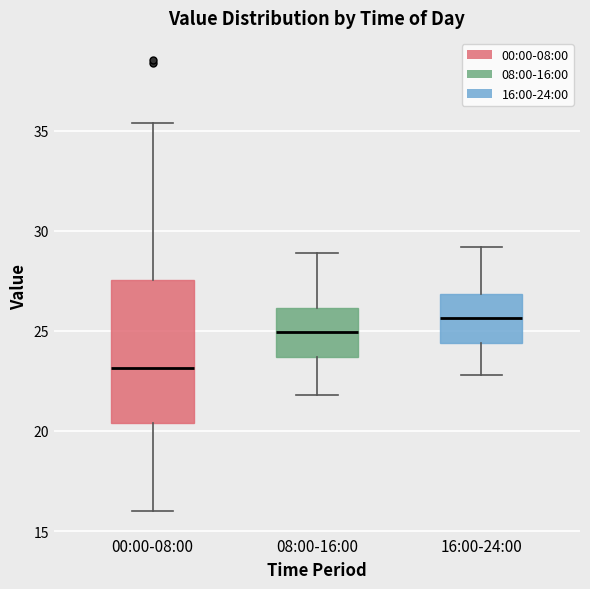

Where does the upper whisker of the box for 16:00-24:00 end on the y-axis? The values are not printed on the chart, so give them approximately, as read against the axis.

29.0